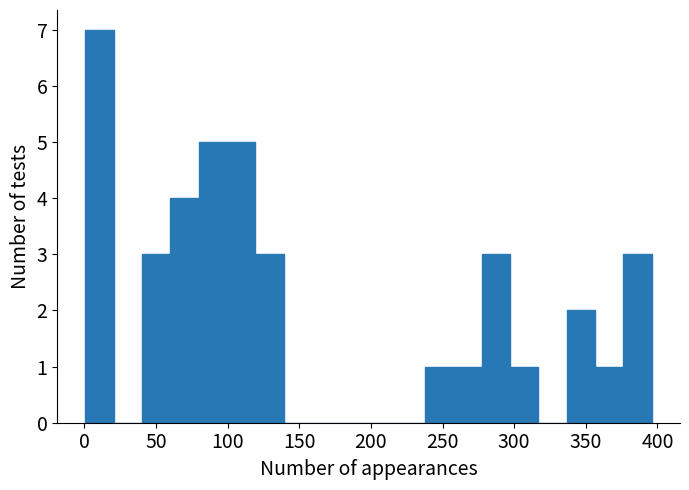

Around what value on the x-axis is the tallest bar? Give the approximate position of its centre, as read against the axis.

10